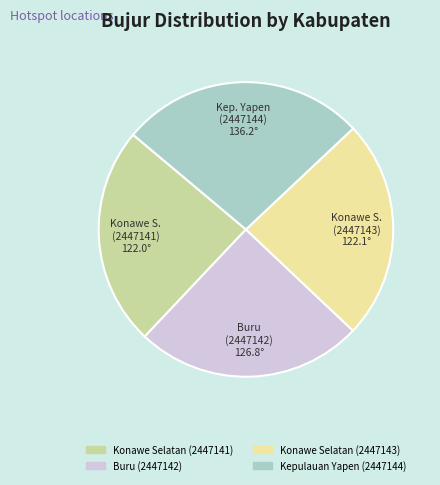

Do Konawe Selatan (2447141) and Kepulauan Yapen (2447144) together represent more than half of the pie?

Yes